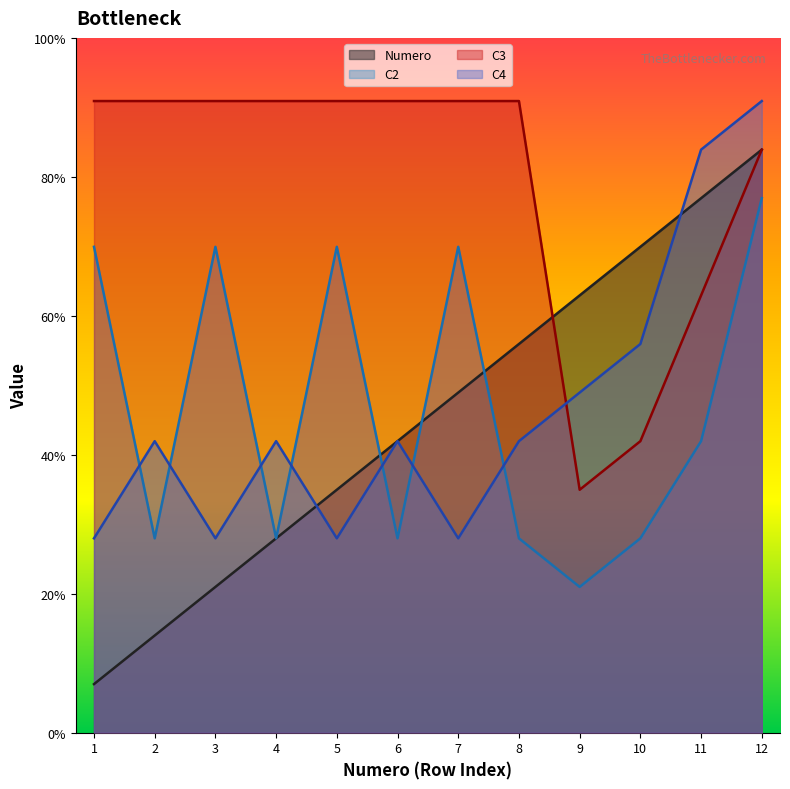

How many values in the C2 series are below 6?

6